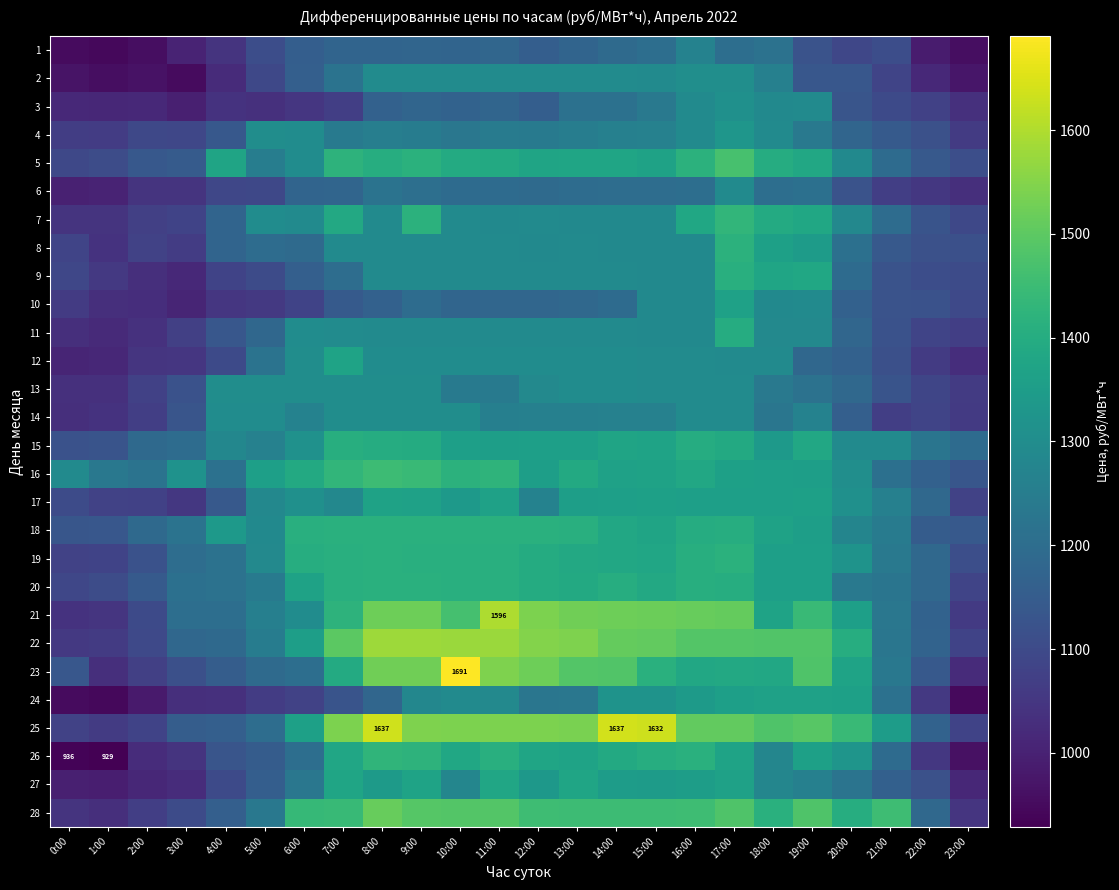

Count the number of categories in the chart.

24